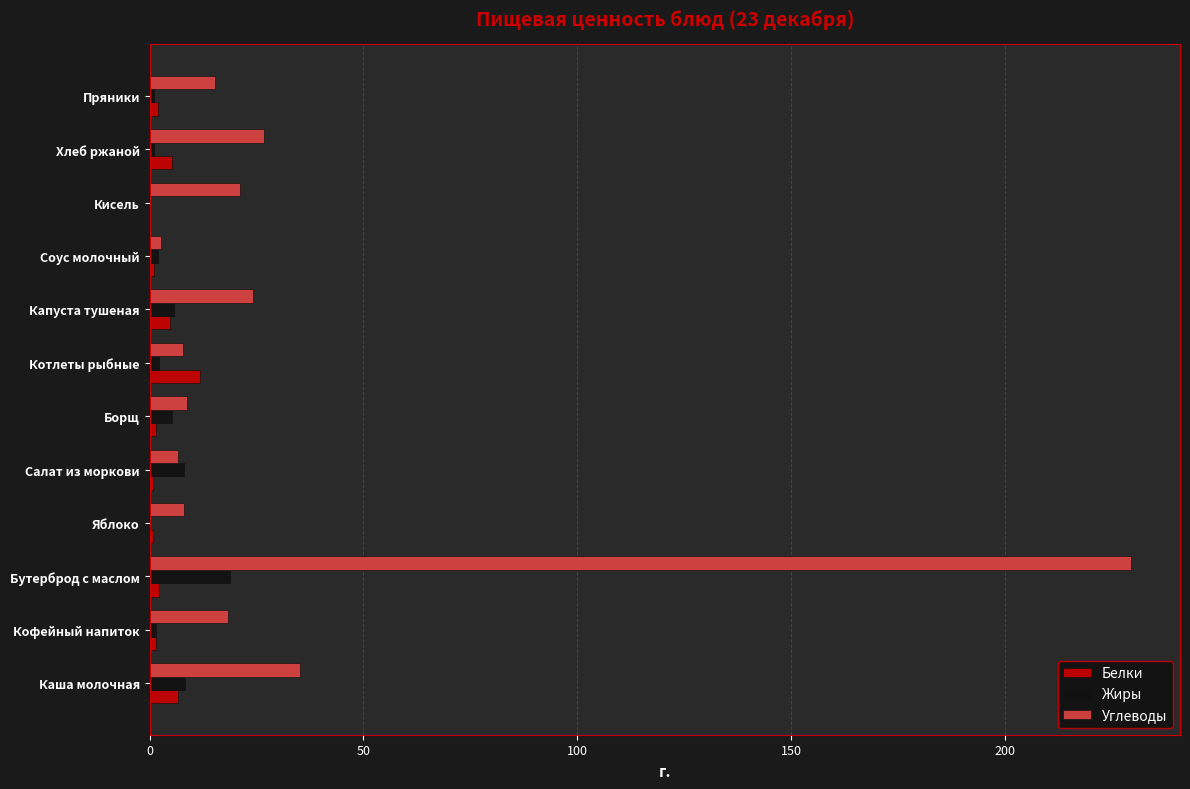

Which series has the largest total across all categories?

Углеводы